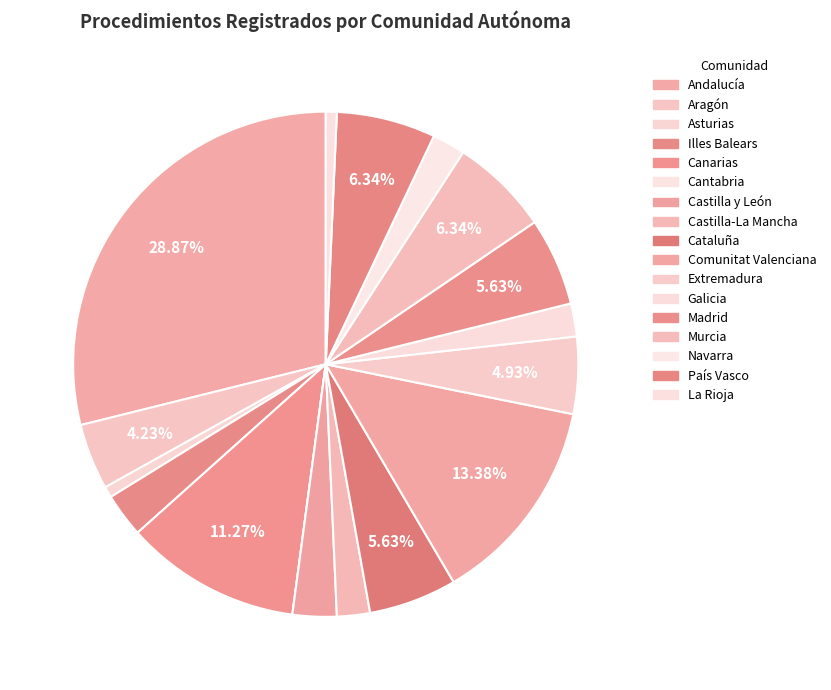

To the nearest percent, what is the difference between the Castilla-La Mancha and Comunitat Valenciana slice percentages?

11%